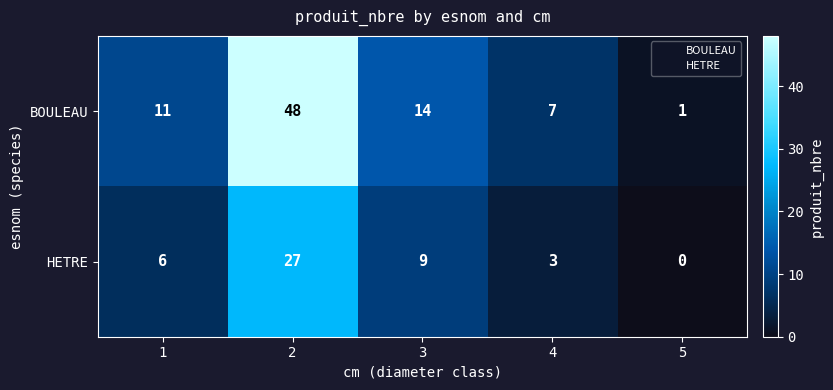

What is the difference between the highest and lowest values at 1?

5